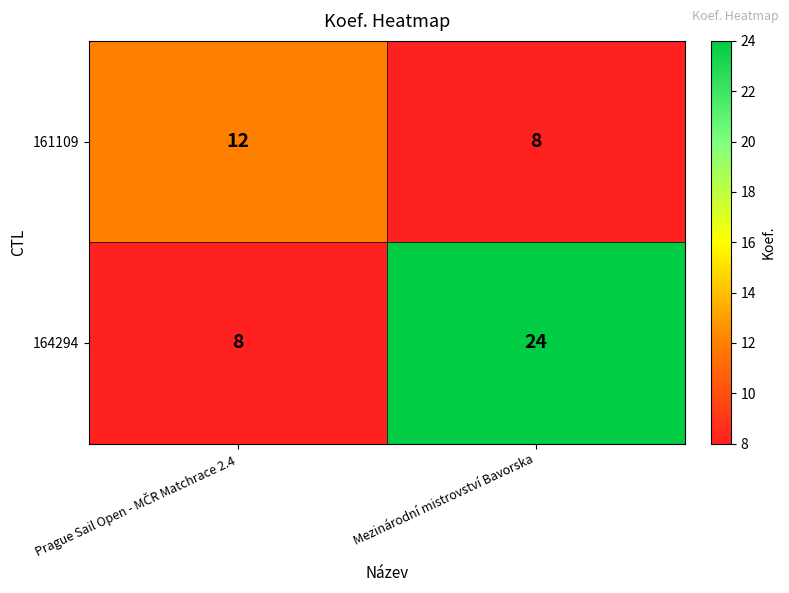

Which series has the widest spread of values?

164294